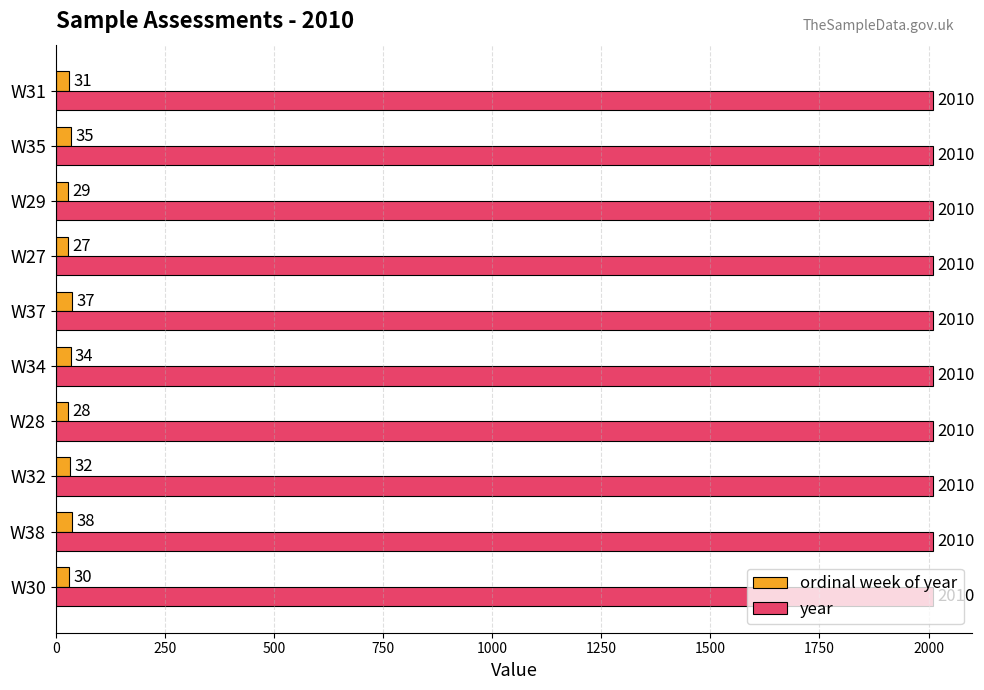

What is the difference between the maximum and second lowest values in the ordinal week of year series?

10